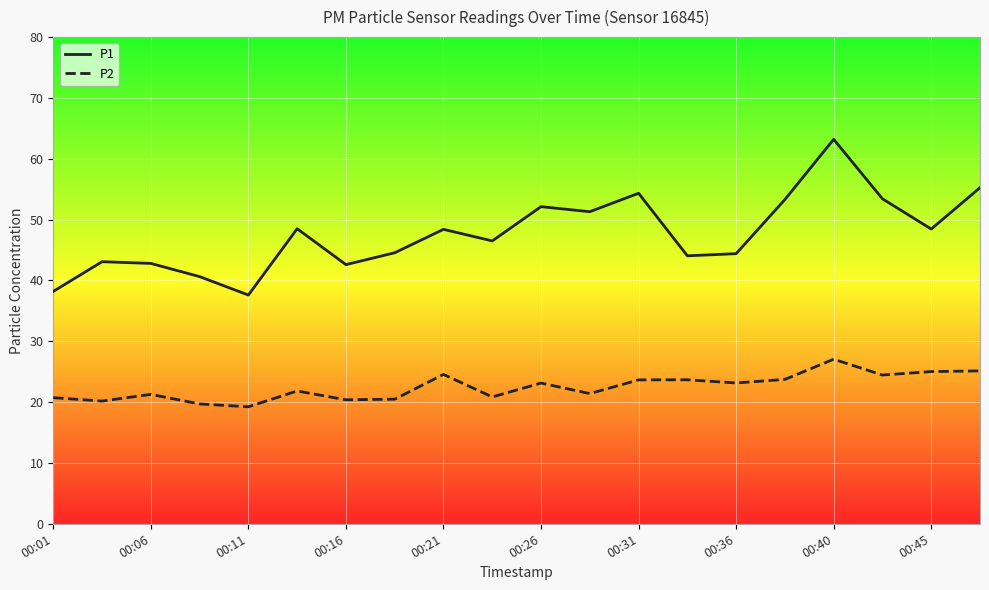

True or false: P2 and P1 intersect in this chart.

False